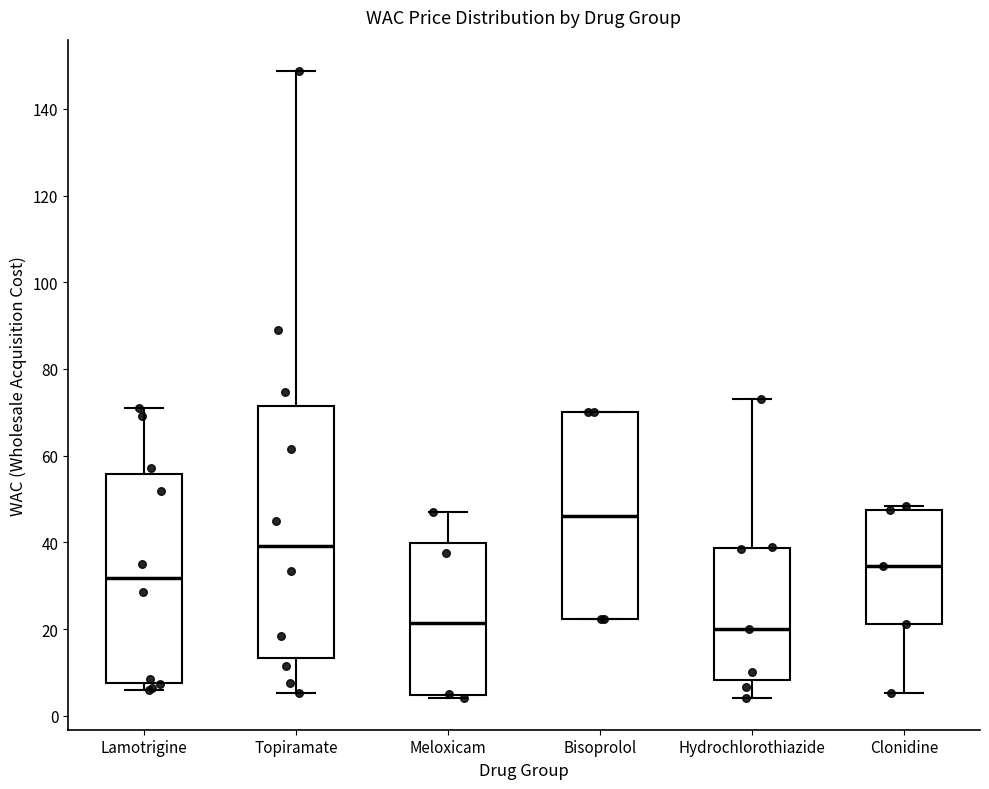

Reading left to right, transcribe this box plot: for each box, give where its median line is, the range the box spans, and where its two whiskers end, as read against the y-axis. The values are not printed on the chart, so give them approximately, as read against the axis.

Lamotrigine: median 32, box 8 to 56, whiskers 6 to 70
Topiramate: median 40, box 14 to 72, whiskers 6 to 148
Meloxicam: median 22, box 4 to 40, whiskers 4 (just below the box's lower edge) to 48
Bisoprolol: median 46, box 22 to 70, whiskers 22 to 70
Hydrochlorothiazide: median 20, box 8 to 38, whiskers 4 to 74
Clonidine: median 34, box 22 to 48, whiskers 6 to 48 (just above the box's upper edge)